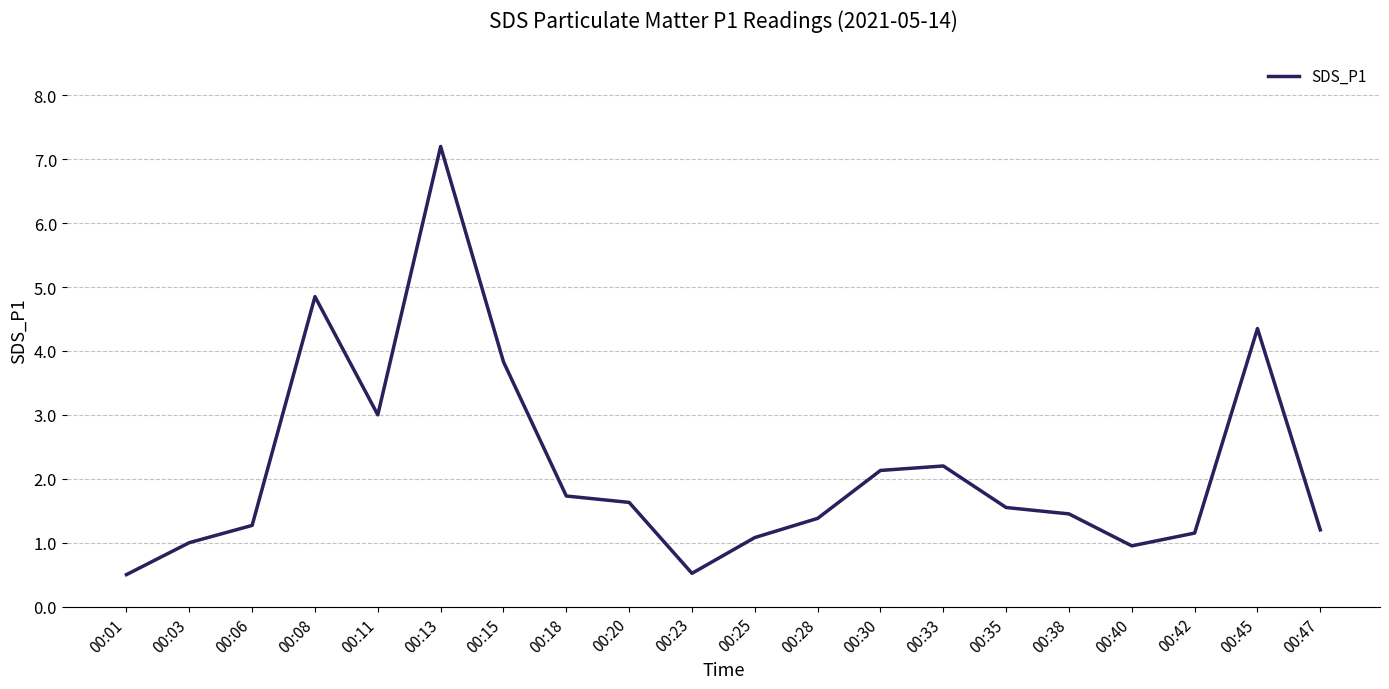

What is the average value?

2.1